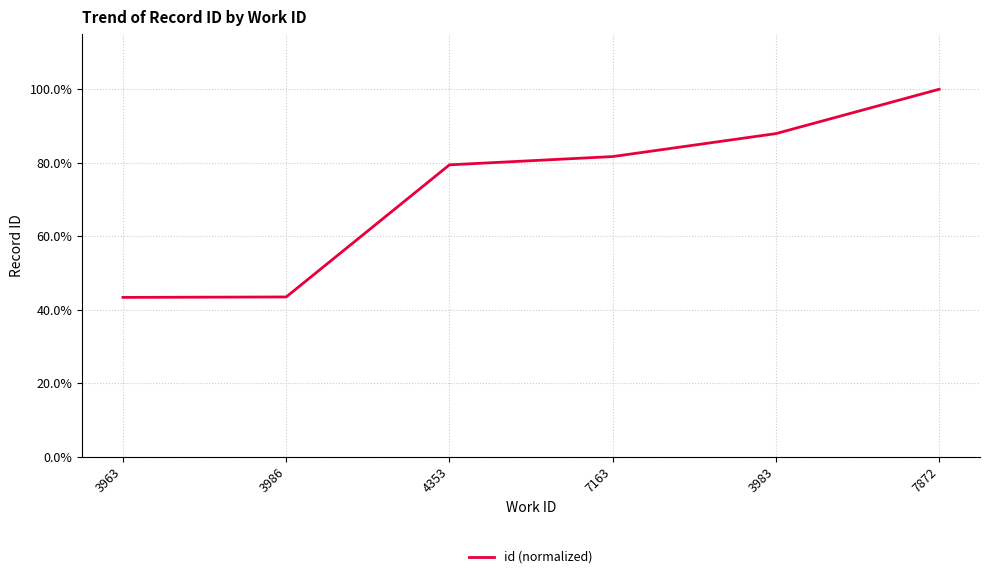

What is the sum of the values at 3986 and 4353?

1.2